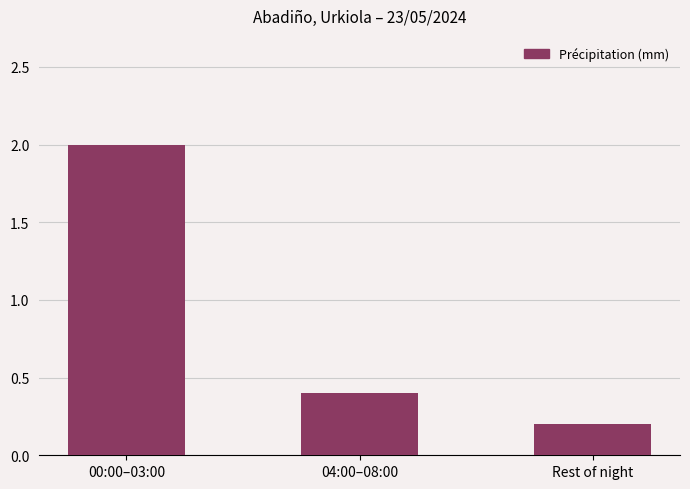

True or false: the data shows 0.2 at 04:00–08:00.

False